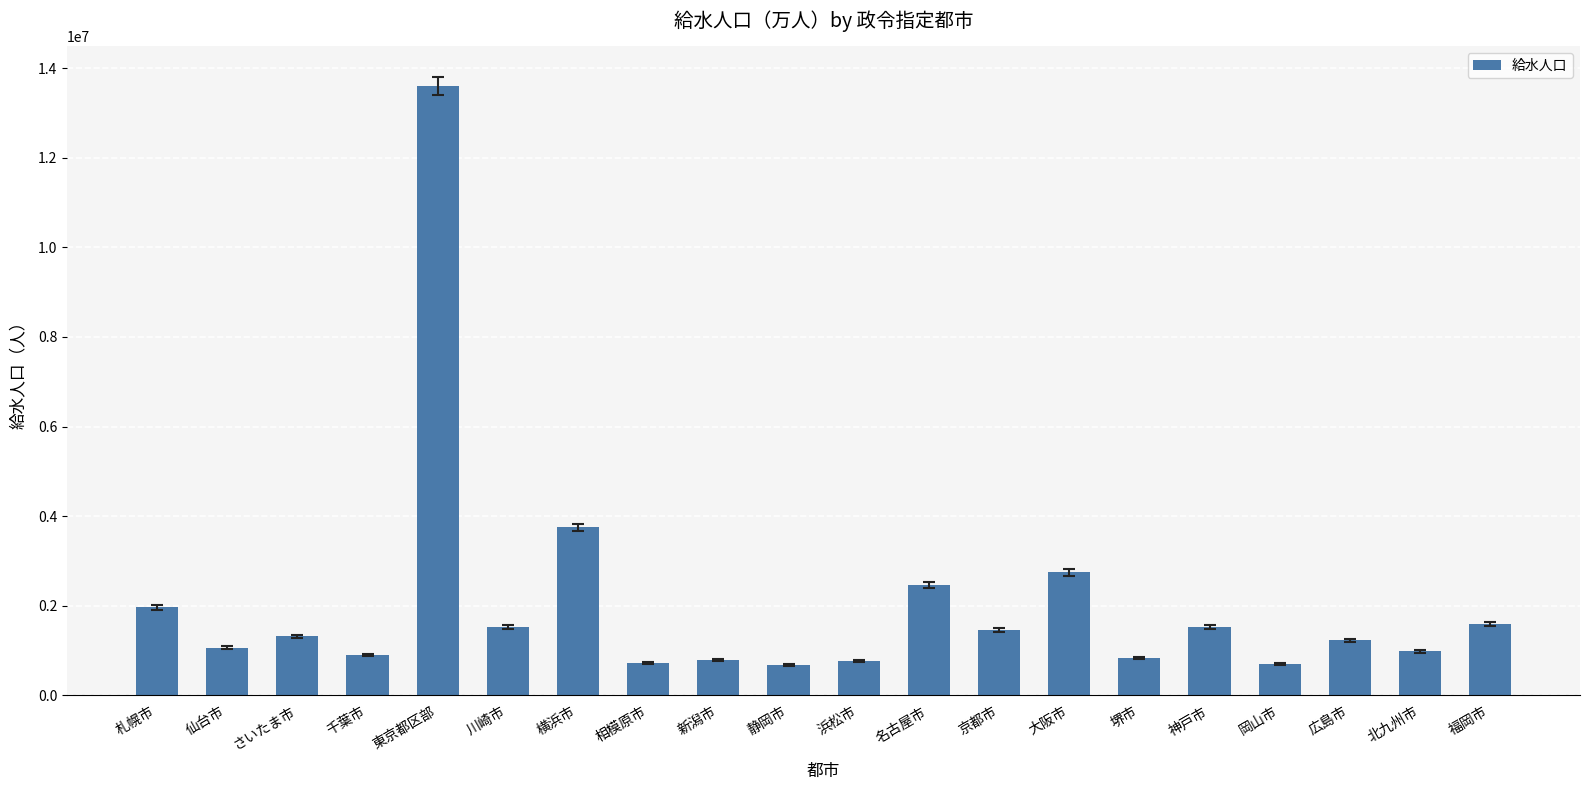

What position from the left is 福岡市?

20